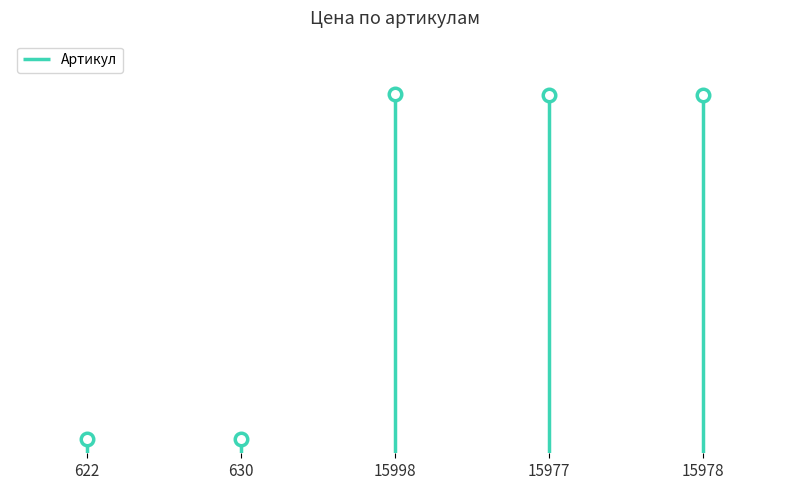

Reading right to left, what are all the values shown in this chart?

15978	15977	15998	630	622